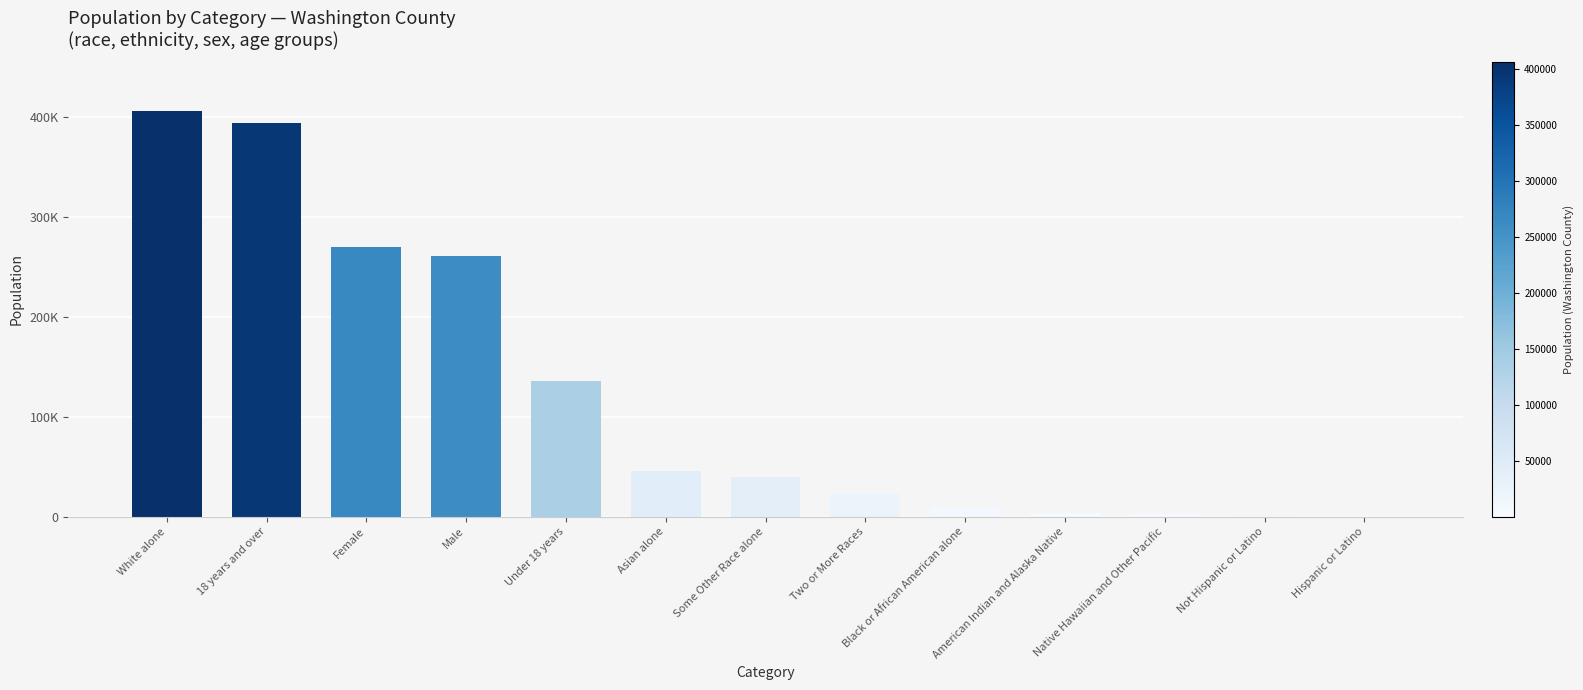

Reading left to right, what are all the values shown in this chart?

405642	393872	269186	260524	135838	45755	39797	22530	9616	3937	2433	440	83